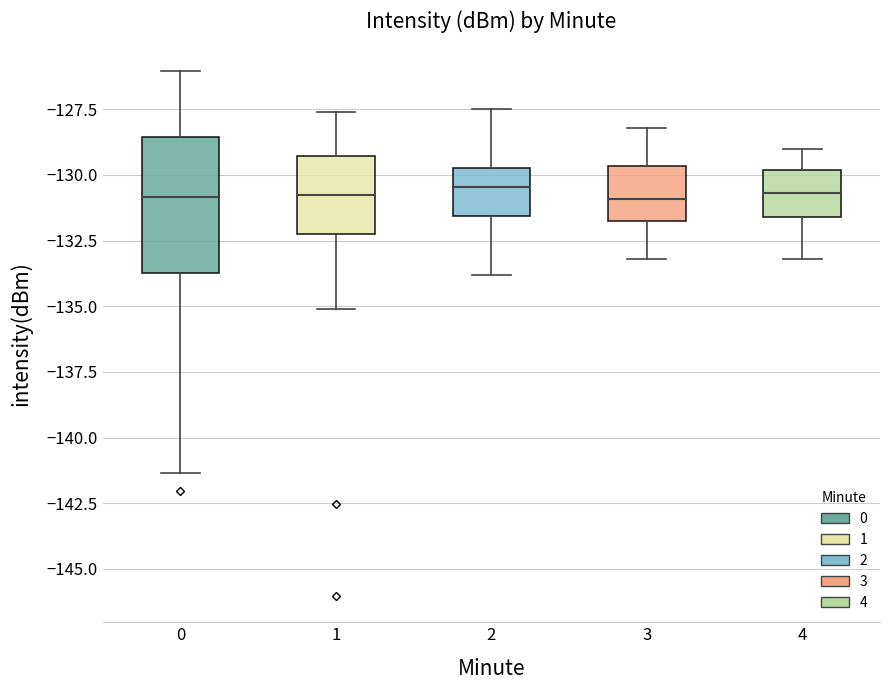

Where is the lower edge of the box at x = 1 on the y-axis? The values are not printed on the chart, so give them approximately, as read against the axis.

-132.0